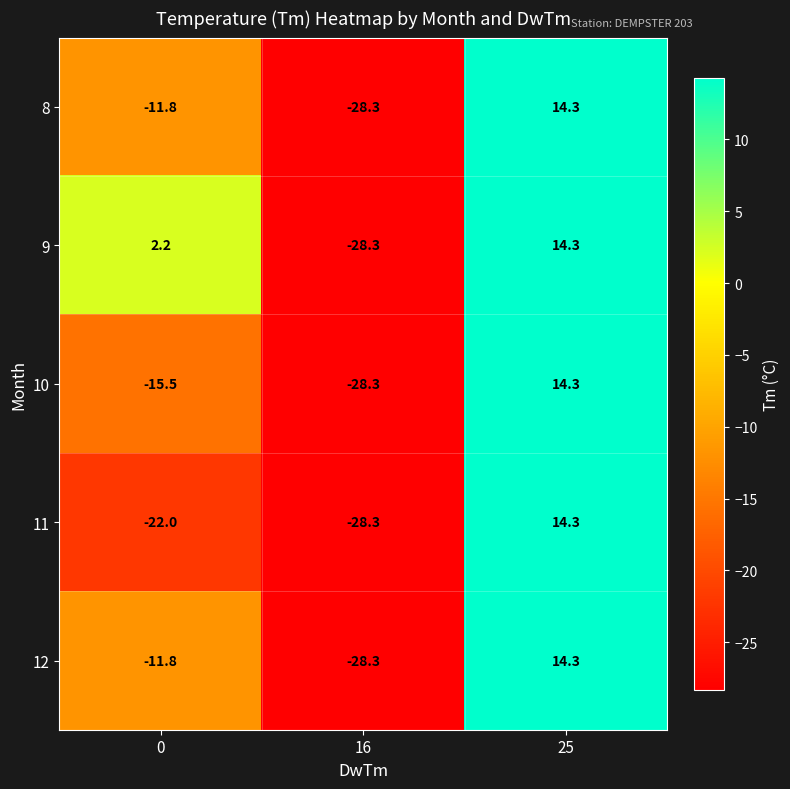

Between 0 and 16, which series saw the biggest shift?

9